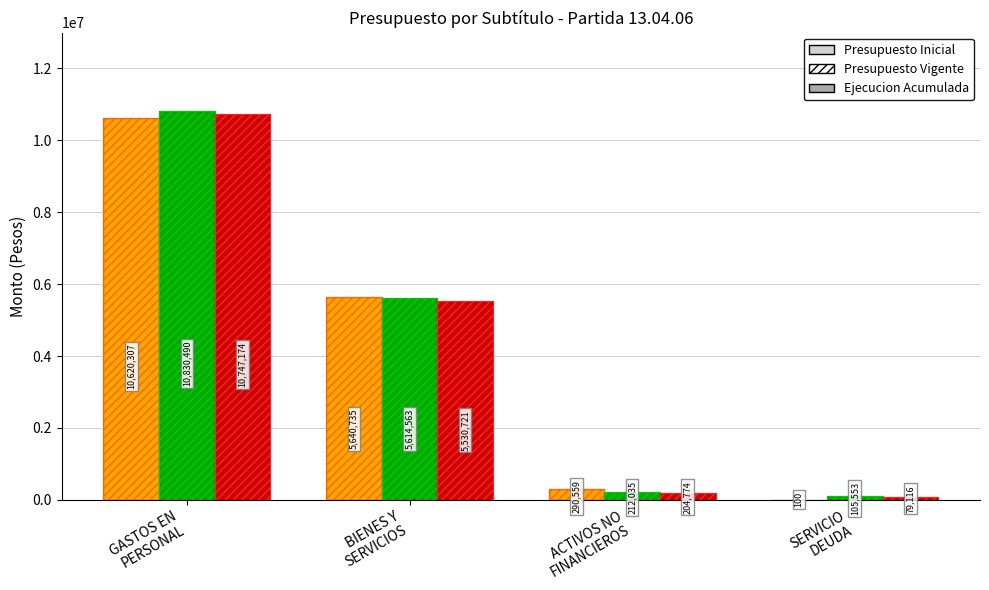

Where does the Presupuesto Vigente series first go above 5614563?

GASTOS EN
PERSONAL